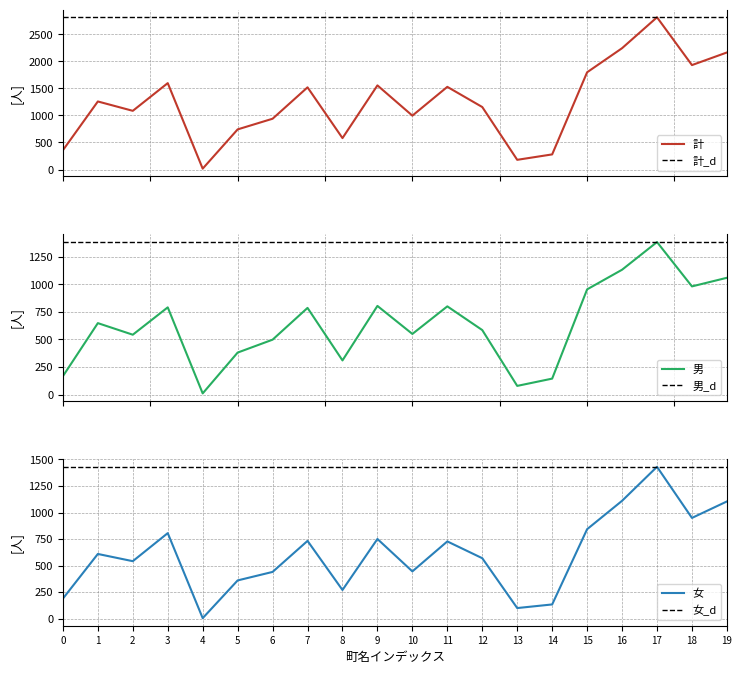

What is the label of the 10th point from the right?

10